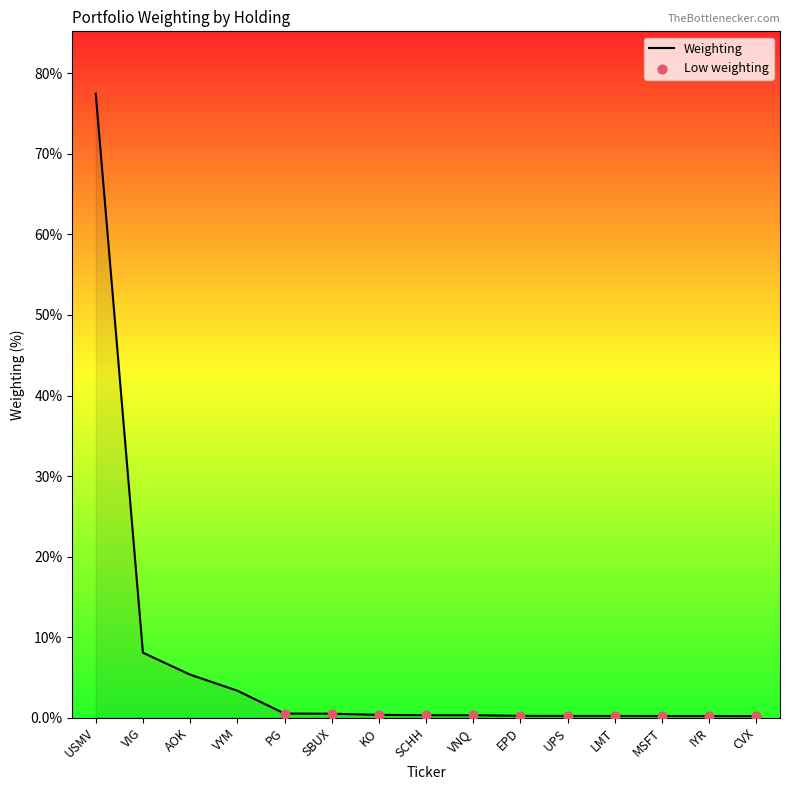

What is the change in value from USMV to EPD?

-77.3